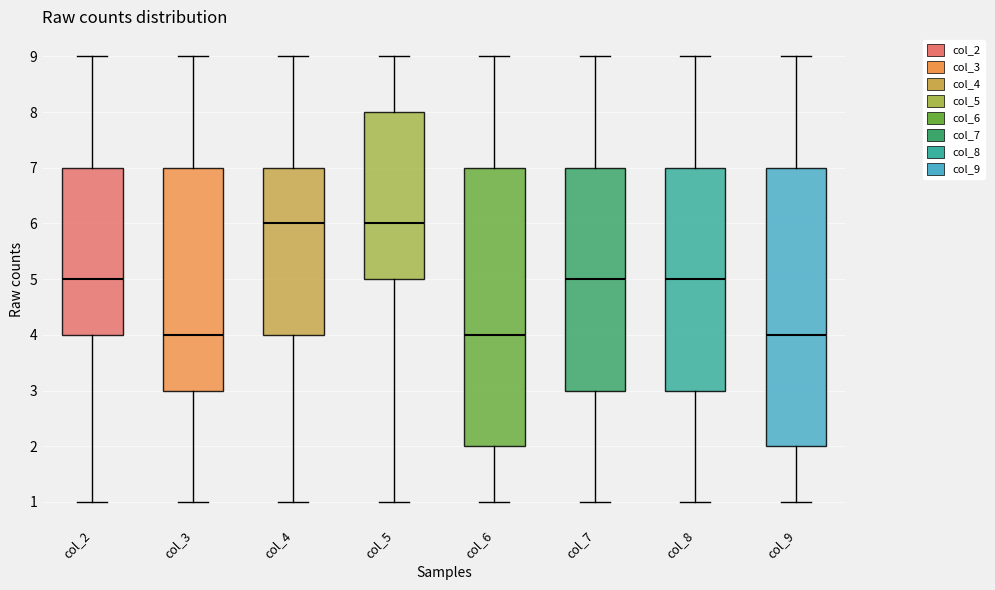

Reading left to right, transcribe this box plot: for each box, give where its median line is, the range the box spans, and where its two whiskers end, as read against the y-axis. The values are not printed on the chart, so give them approximately, as read against the axis.

col_2: median 5, box 4 to 7, whiskers 1 to 9
col_3: median 4, box 3 to 7, whiskers 1 to 9
col_4: median 6, box 4 to 7, whiskers 1 to 9
col_5: median 6, box 5 to 8, whiskers 1 to 9
col_6: median 4, box 2 to 7, whiskers 1 to 9
col_7: median 5, box 3 to 7, whiskers 1 to 9
col_8: median 5, box 3 to 7, whiskers 1 to 9
col_9: median 4, box 2 to 7, whiskers 1 to 9